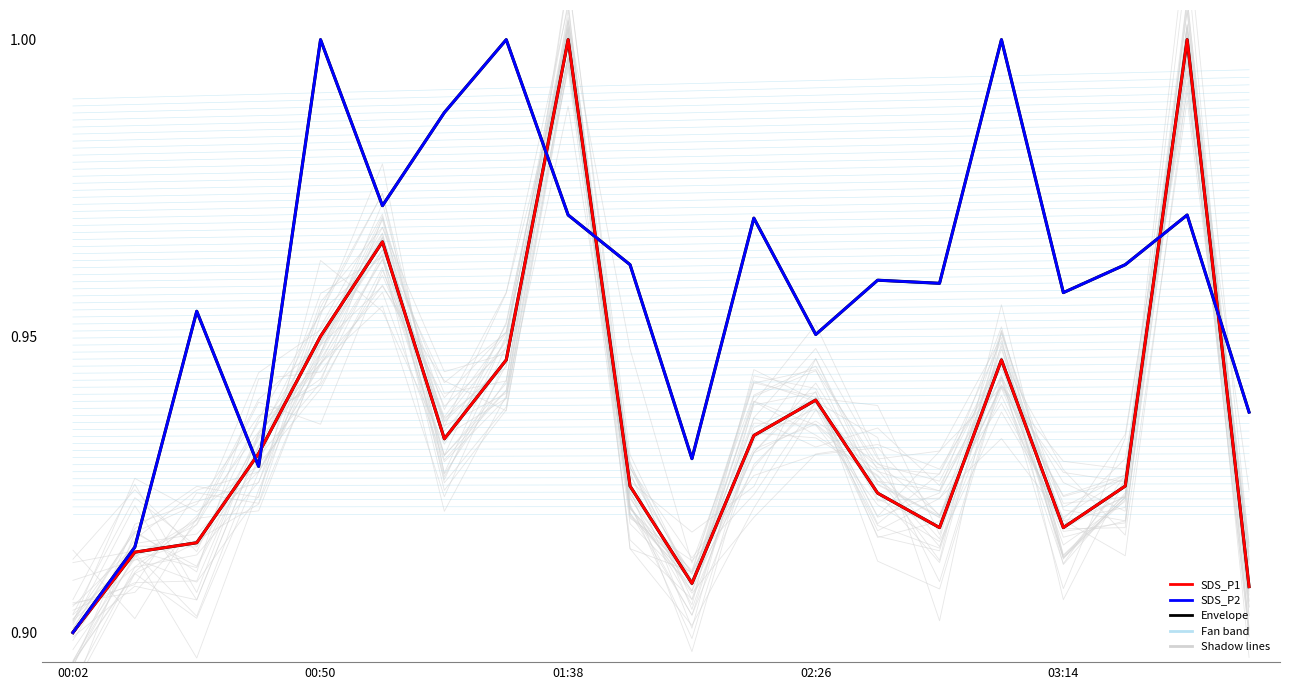

Rank the series at 13 from highest to lowest value.

Lower envelope, SDS_P2, Upper envelope, SDS_P1